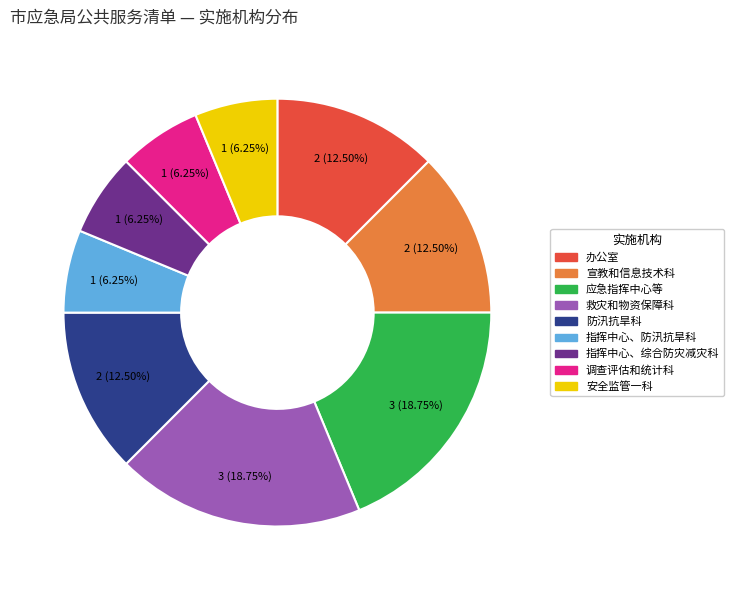

Does any single category account for the majority?

No